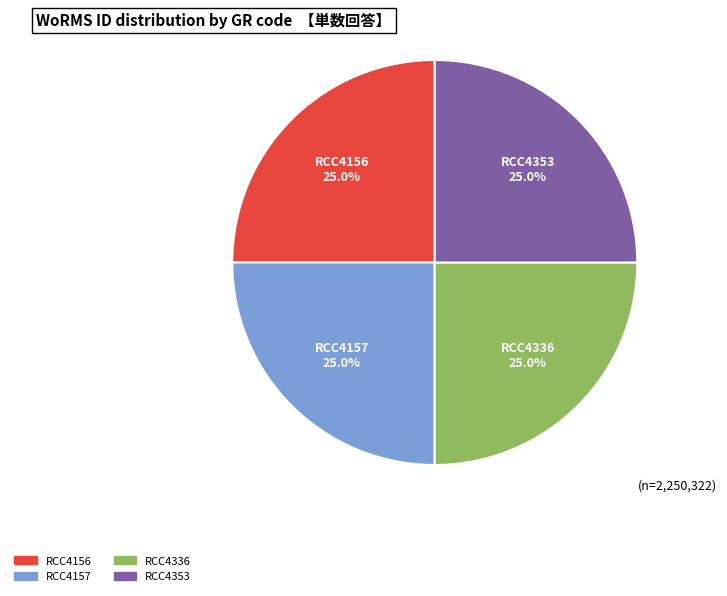

Combined, what portion of the pie is RCC4353 and RCC4336?

50.0%